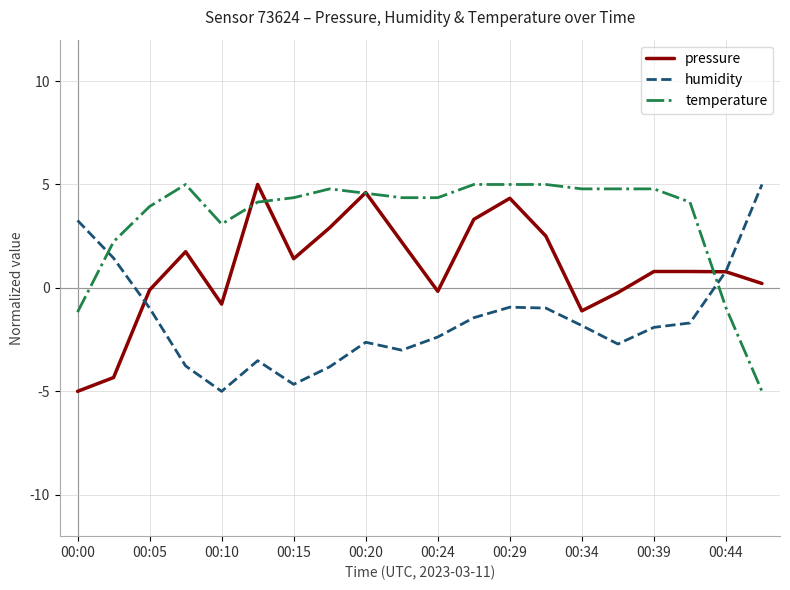

What is the maximum value for humidity?

5.0